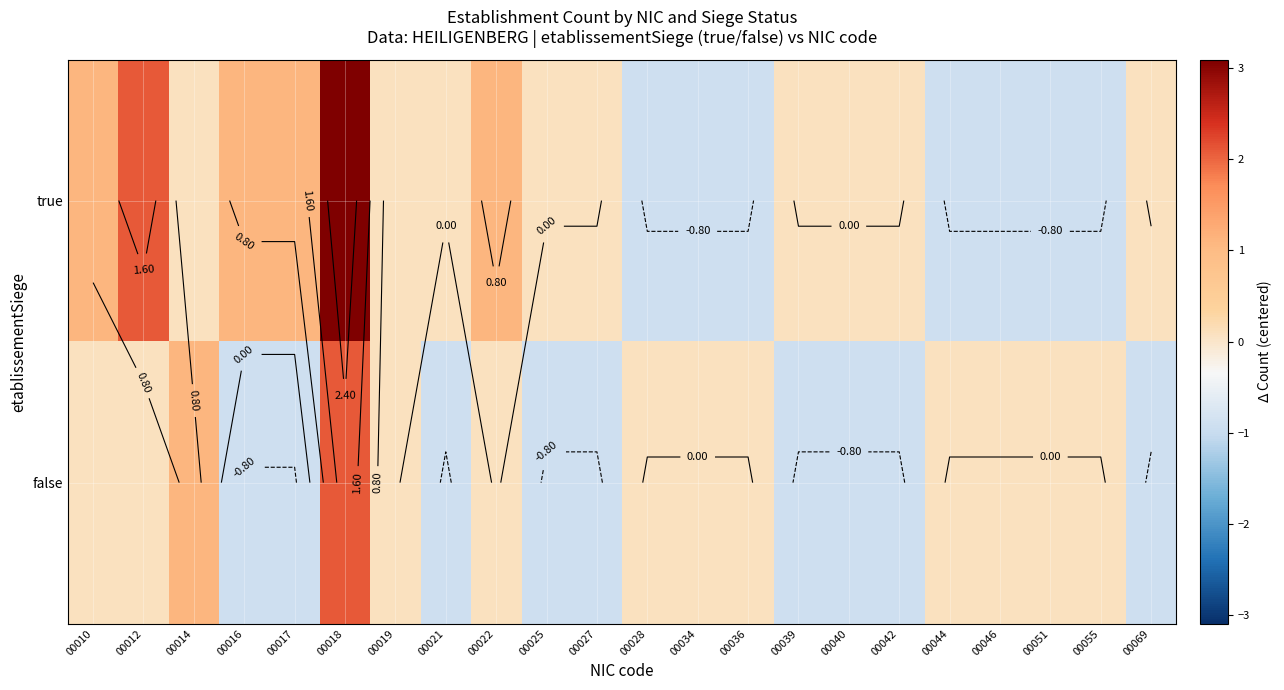

Rank the series by their maximum value, from lowest to highest.

false, true